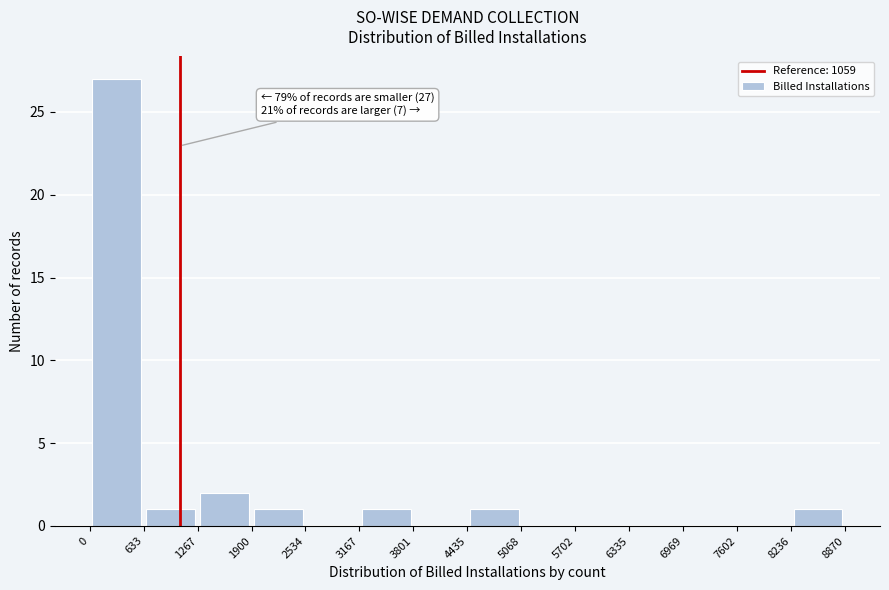

Which range on the x-axis has the tallest bar?

0 to 633